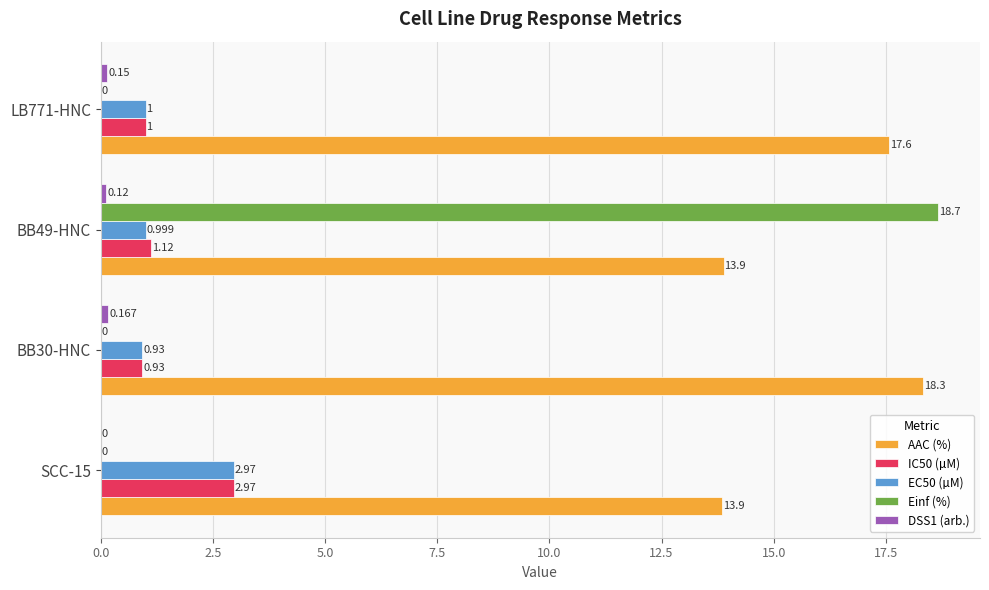

Between BB49-HNC and LB771-HNC, which series saw the biggest shift?

Einf (%)